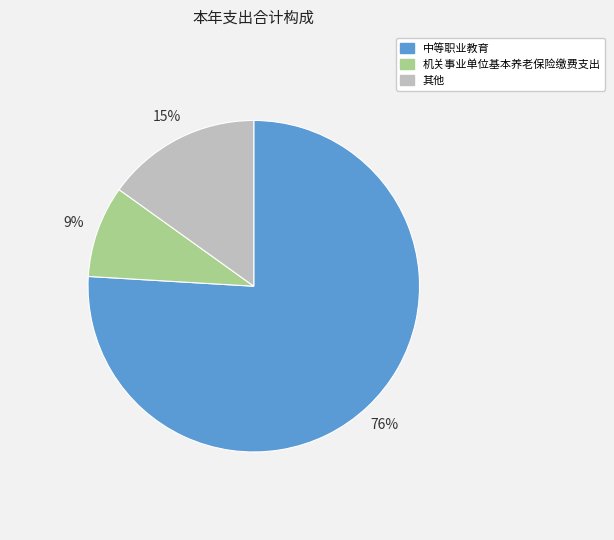

To the nearest percent, what is the average slice percentage?

33%